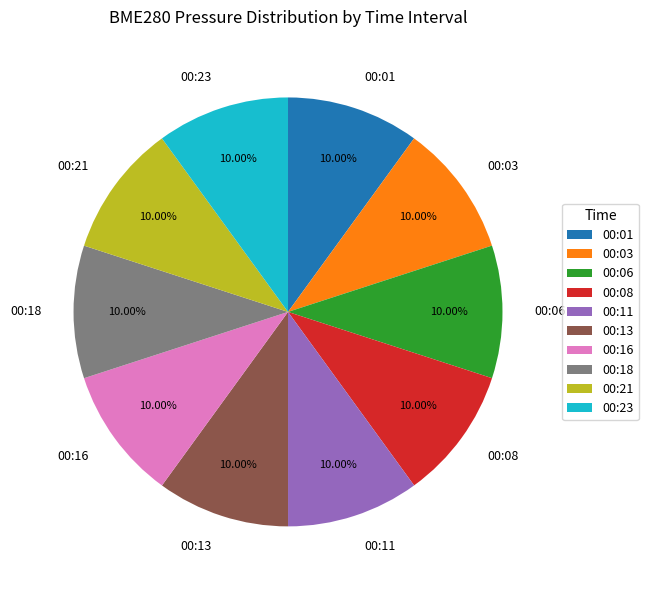

Does 00:03 account for over 50% of the chart?

No